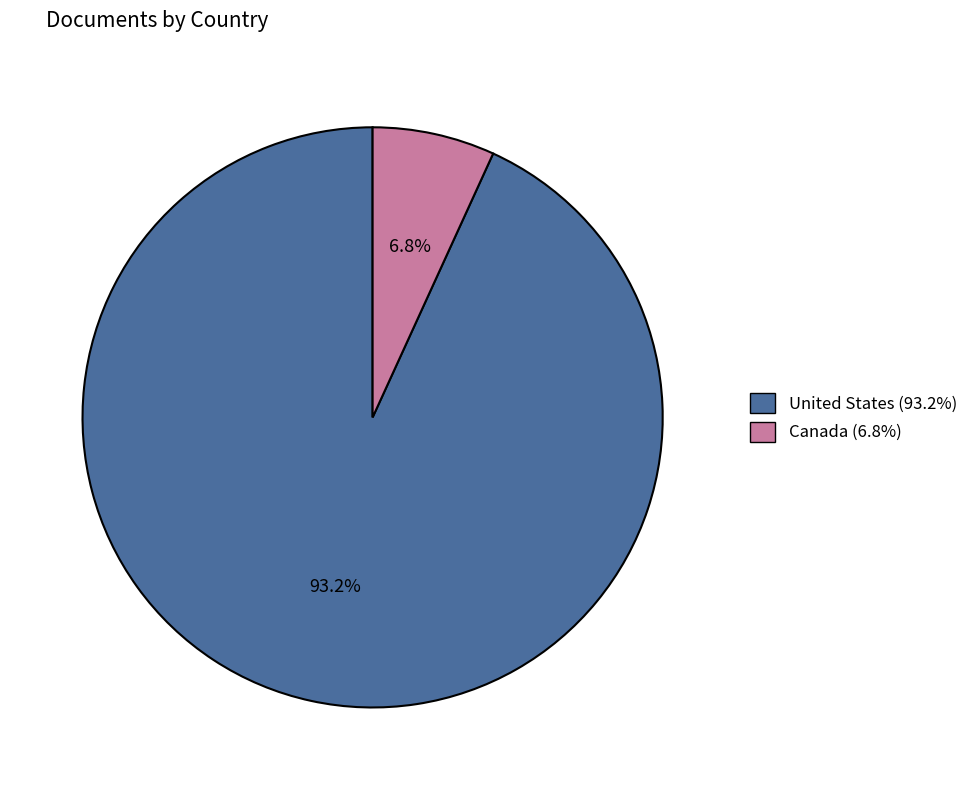

True or false: Canada accounts for 7% of the total.

True